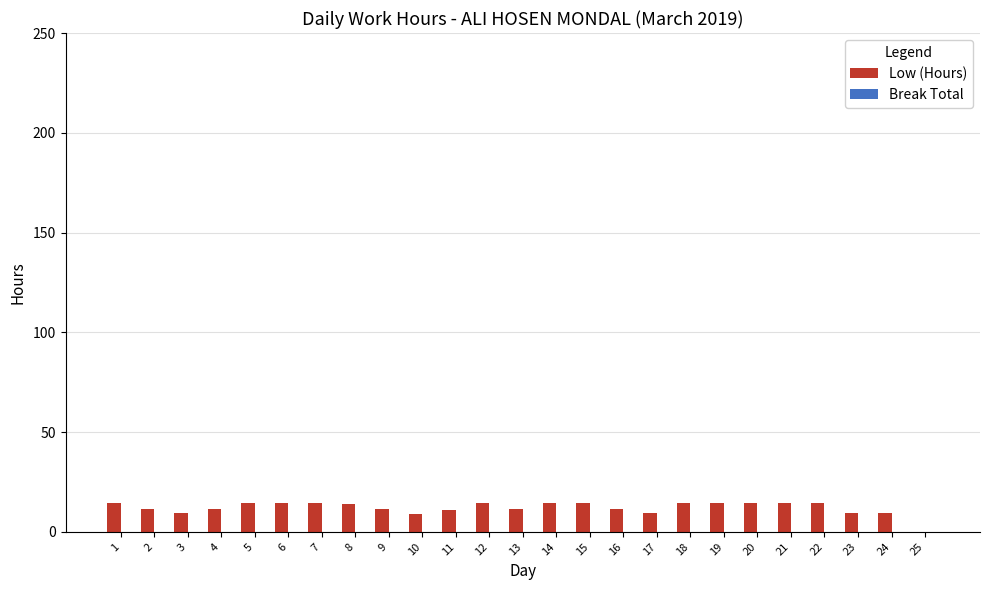

The chart shows a value of 9.2 at 17. True or false?

True